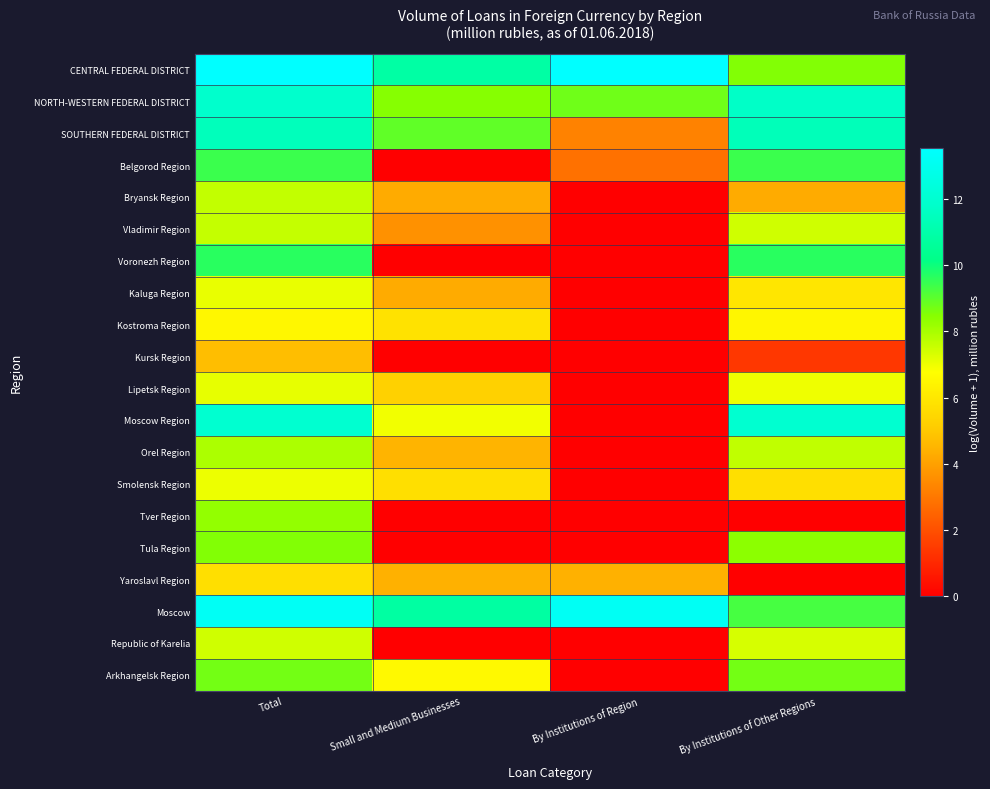

Which has a higher value, Total or By Institutions of Region?

Total